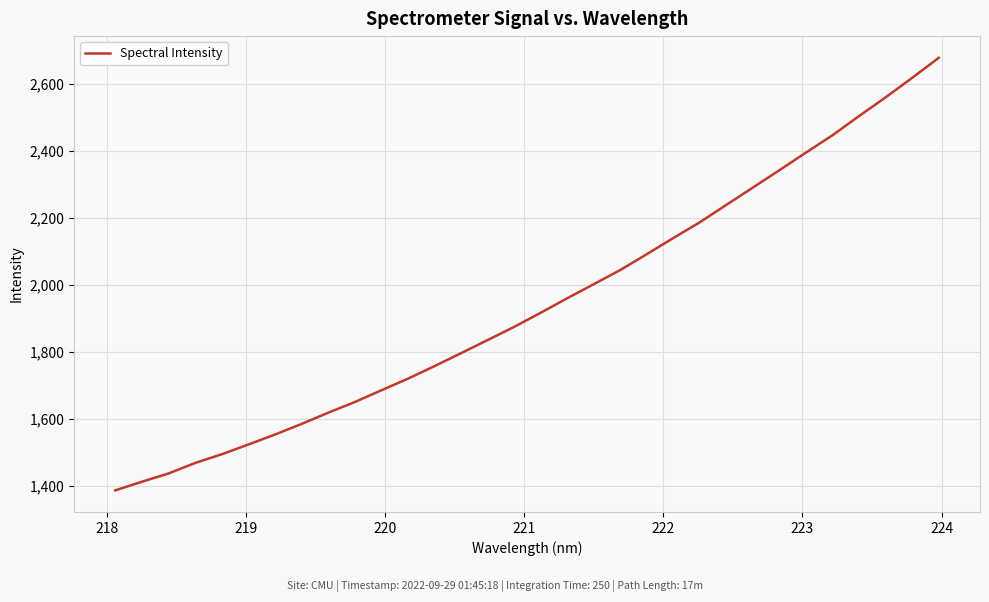

What is the greatest value displayed?

2676.9